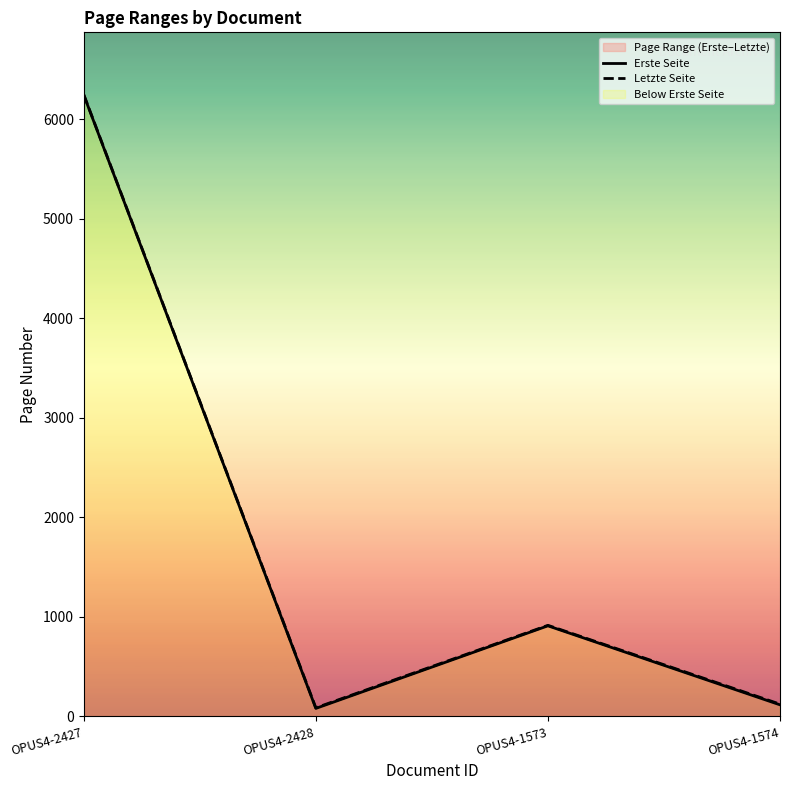

True or false: Erste Seite and Letzte Seite intersect in this chart.

False